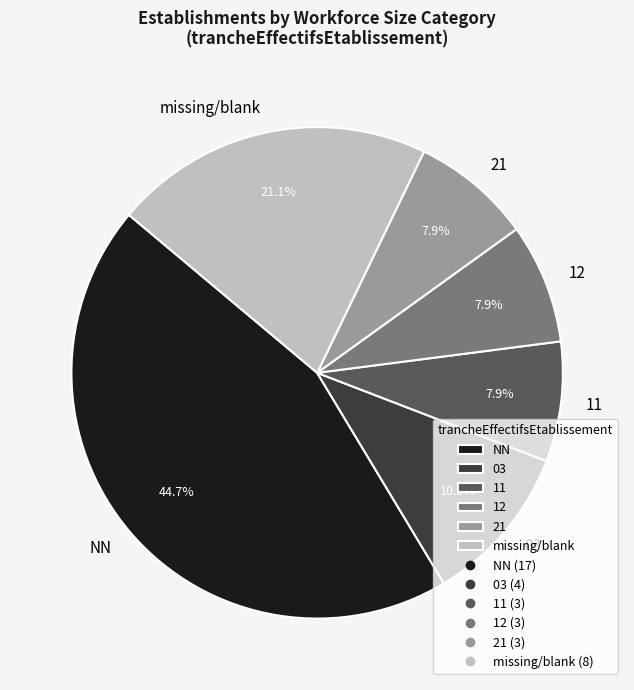

What is the largest slice in the pie chart?

NN